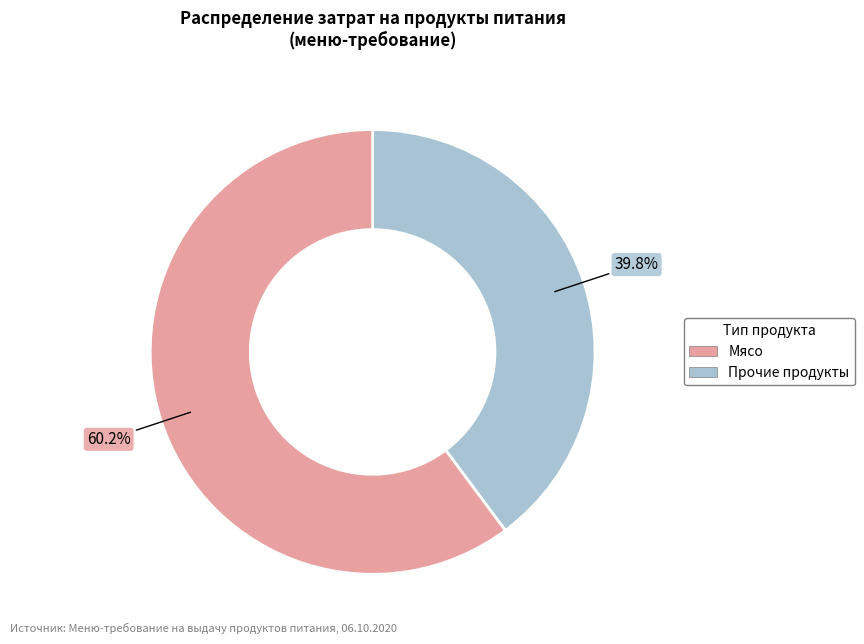

Is there a majority slice in this chart?

Yes